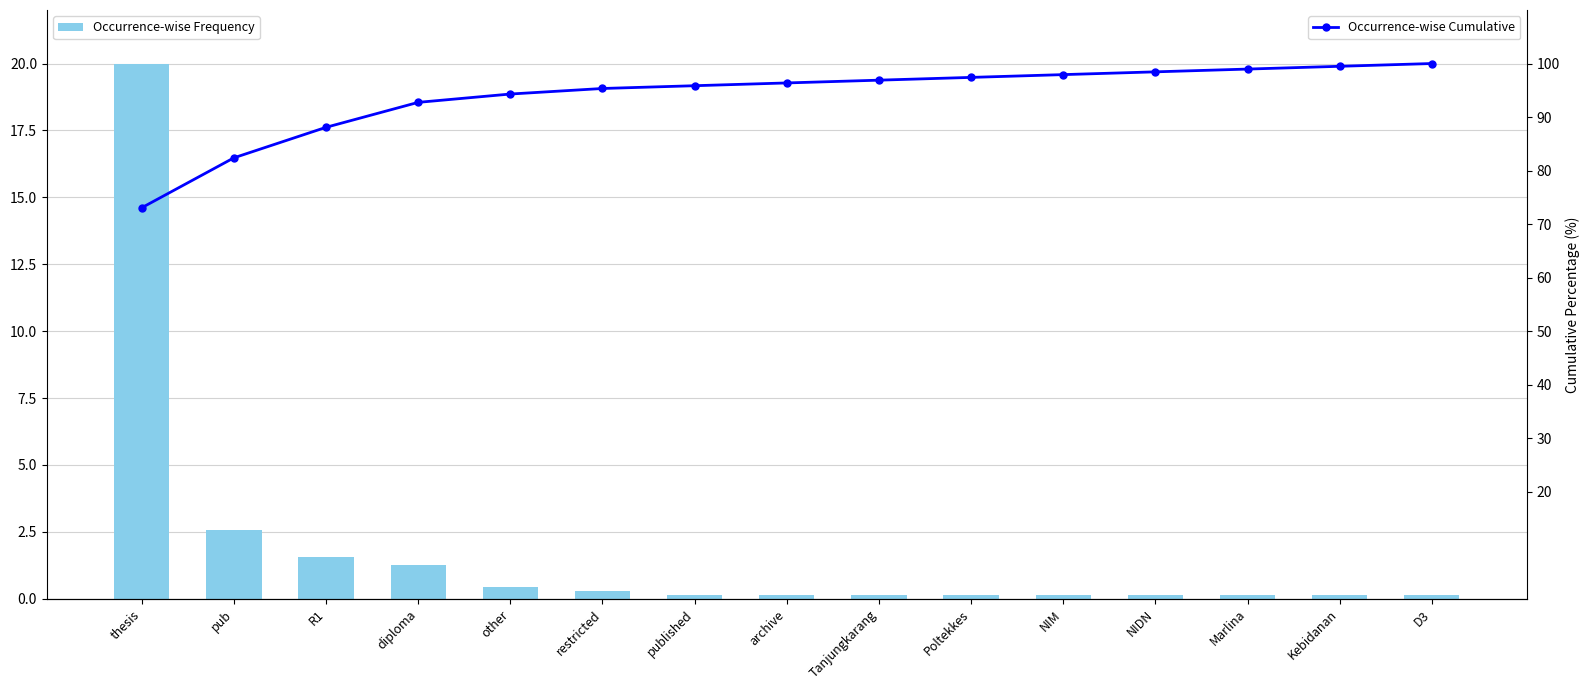

Read the Occurrence-wise Frequency value at NIDN.

0.1